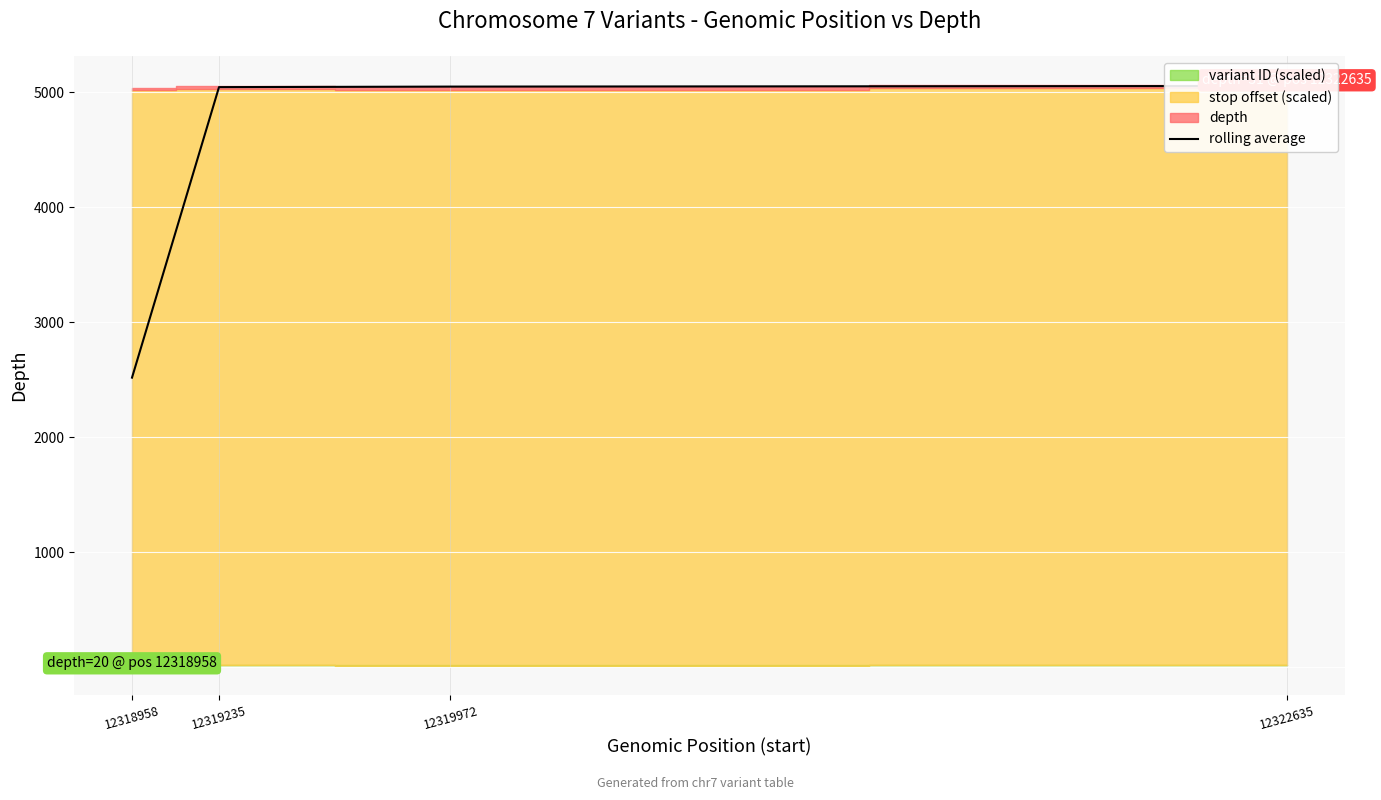

What is the difference between the maximum and minimum values?

2537.0